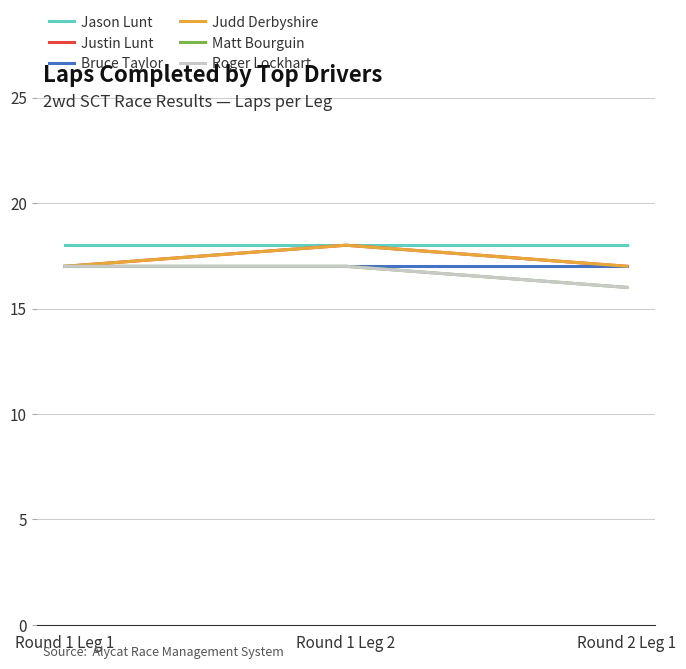

What is the sum of the Judd Derbyshire values at Round 1 Leg 1 and Round 2 Leg 1?

34